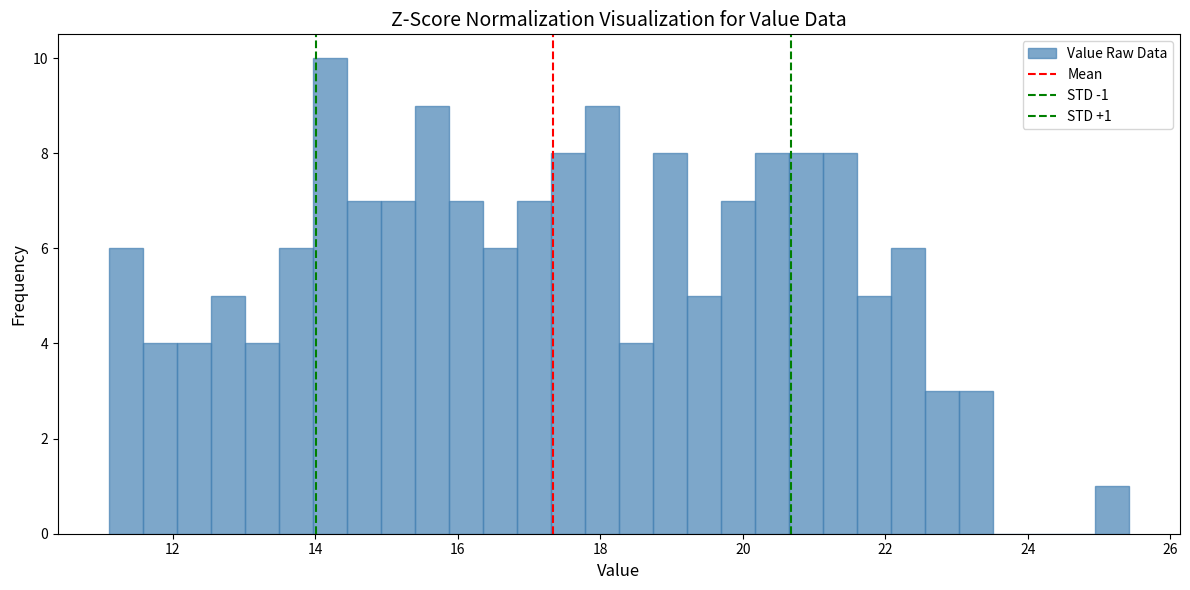

Around what value on the x-axis is the tallest bar? Give the approximate position of its centre, as read against the axis.

14.2